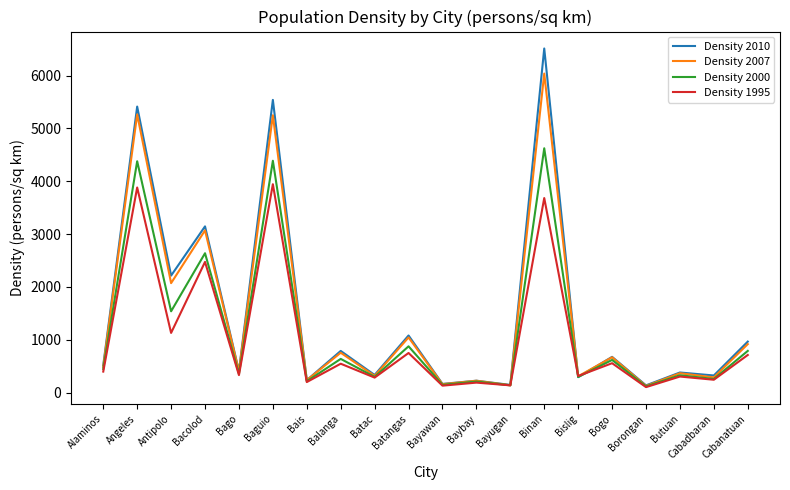

At which category is the sum across all series the highest?

Binan